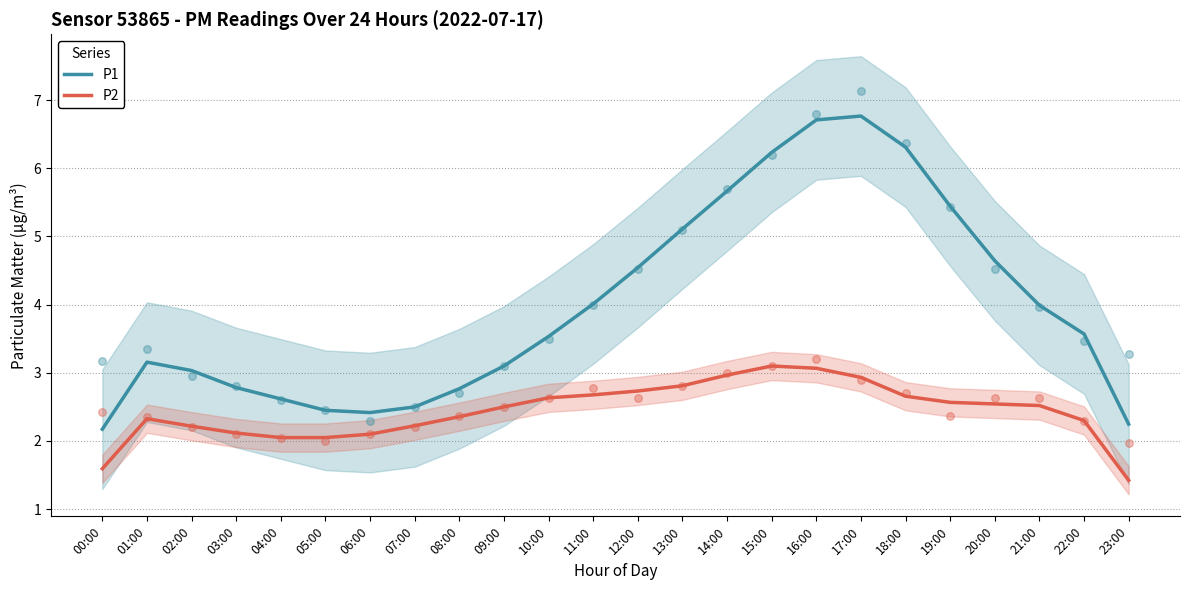

At which category is the sum across all series the highest?

16:00